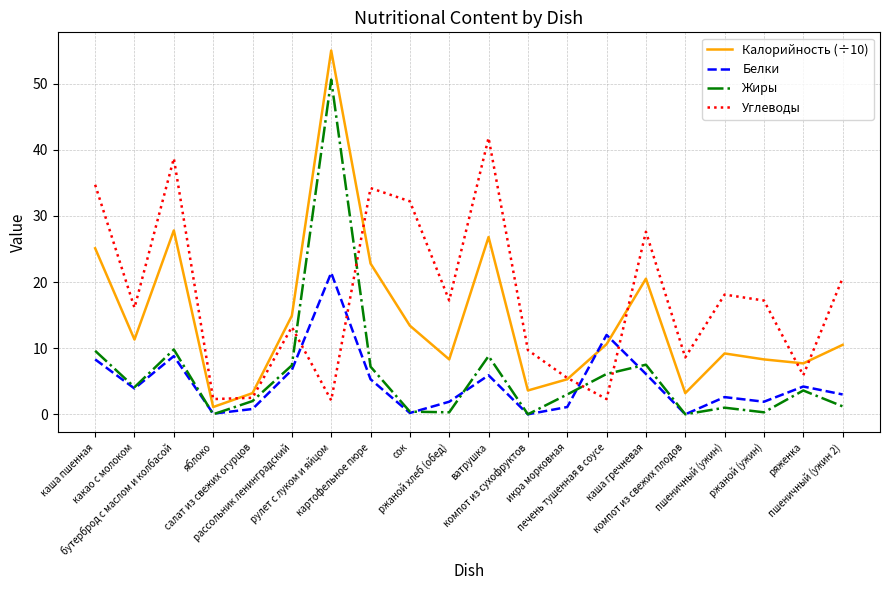

At which category does Белки reach its first local valley?

какао с молоком